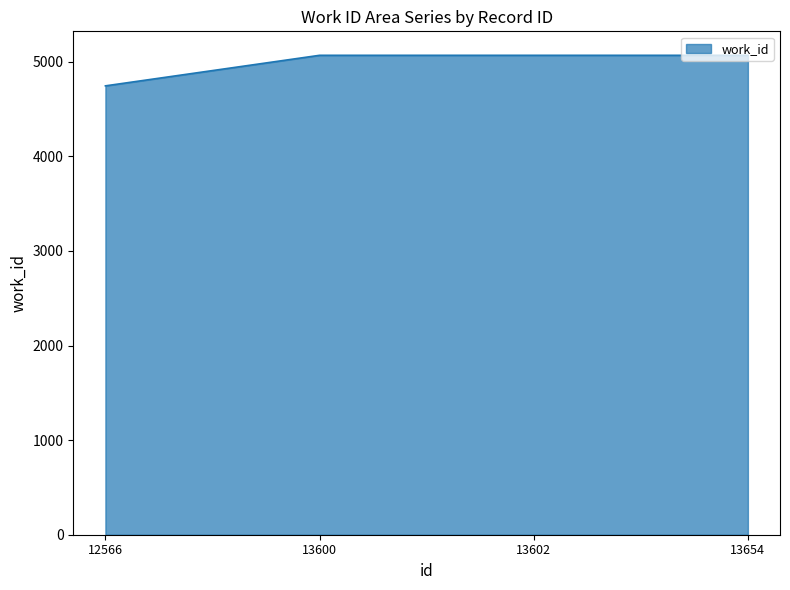

How many lines are shown in the chart?

1